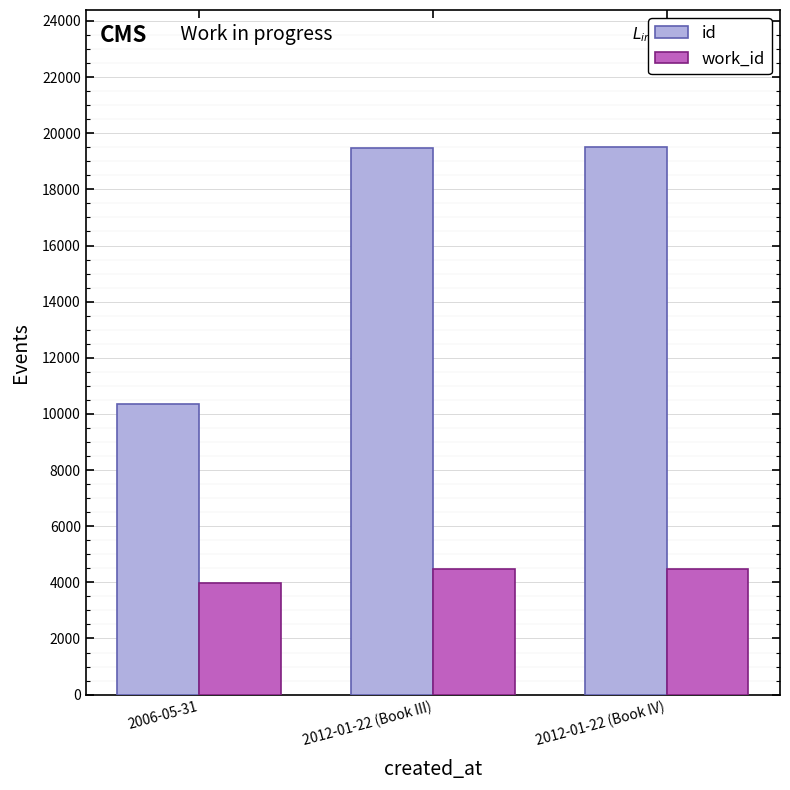

What are all the series names shown in the legend?

id, work_id